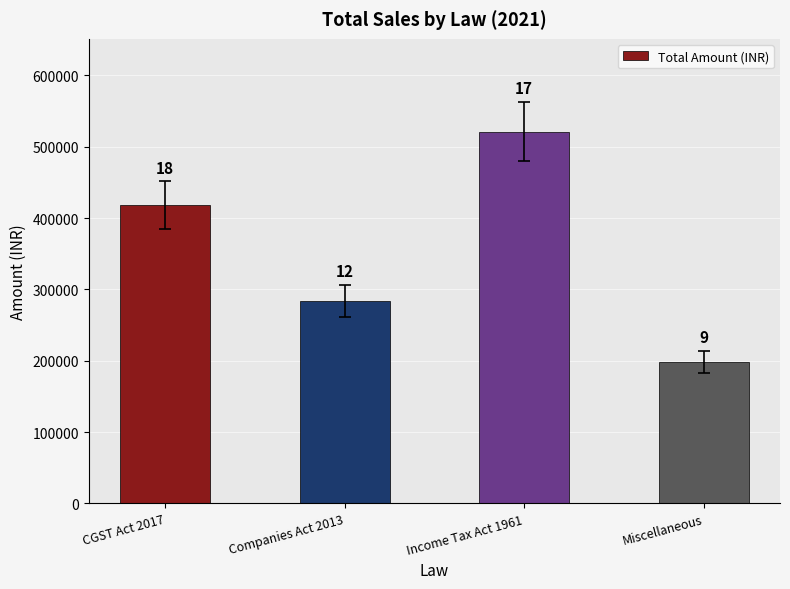

What is the label of the 1st bar from the right?

Miscellaneous